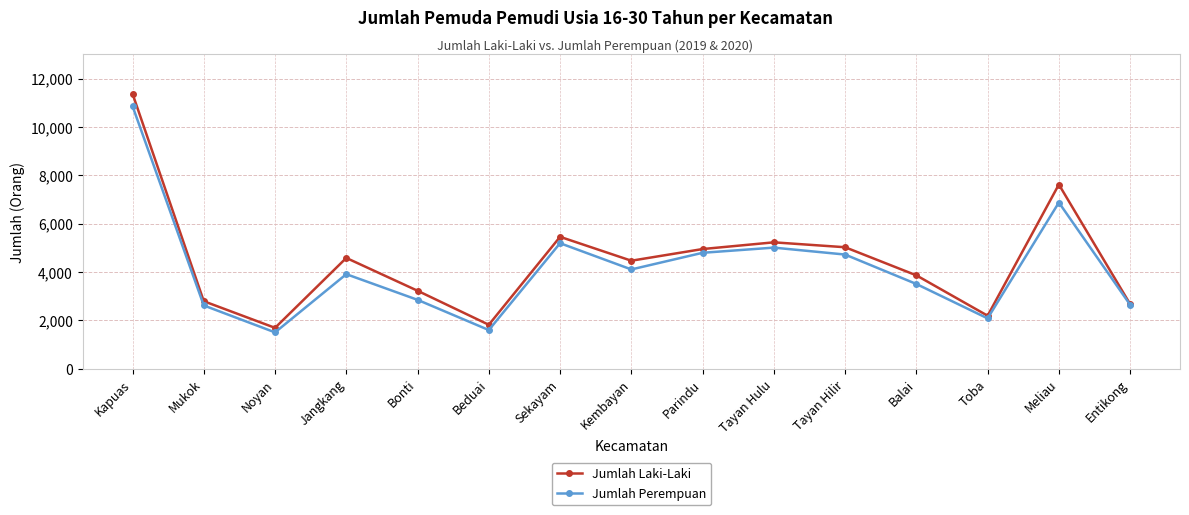

What is the sum of the Jumlah Laki-Laki values at Parindu and Toba?

7131